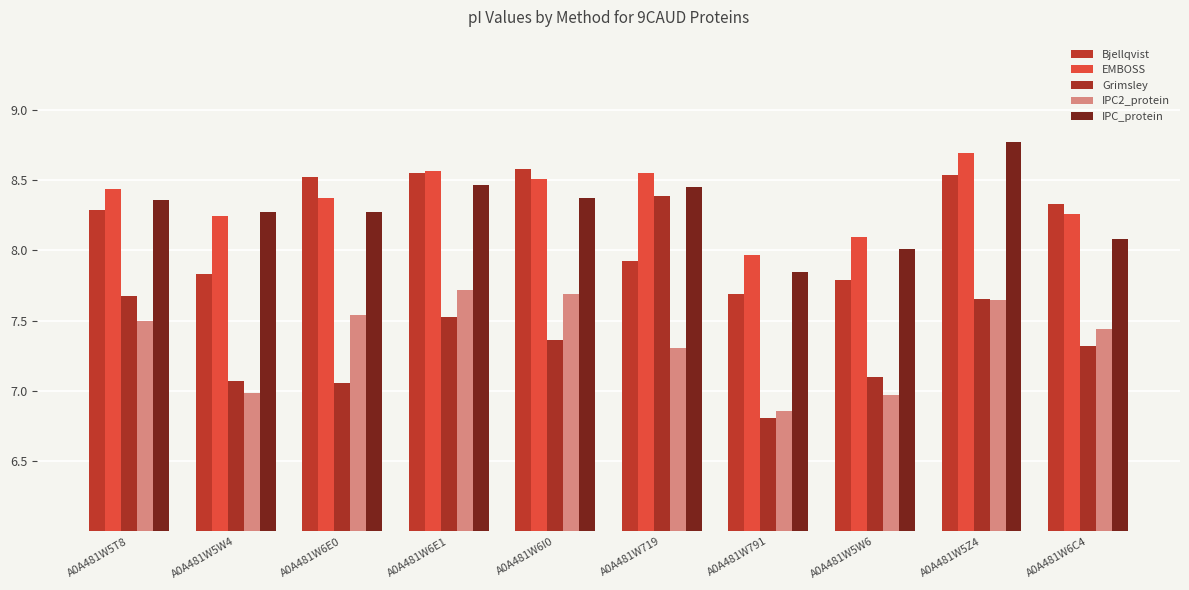

Are the bars grouped side by side (vs. stacked)?

Yes